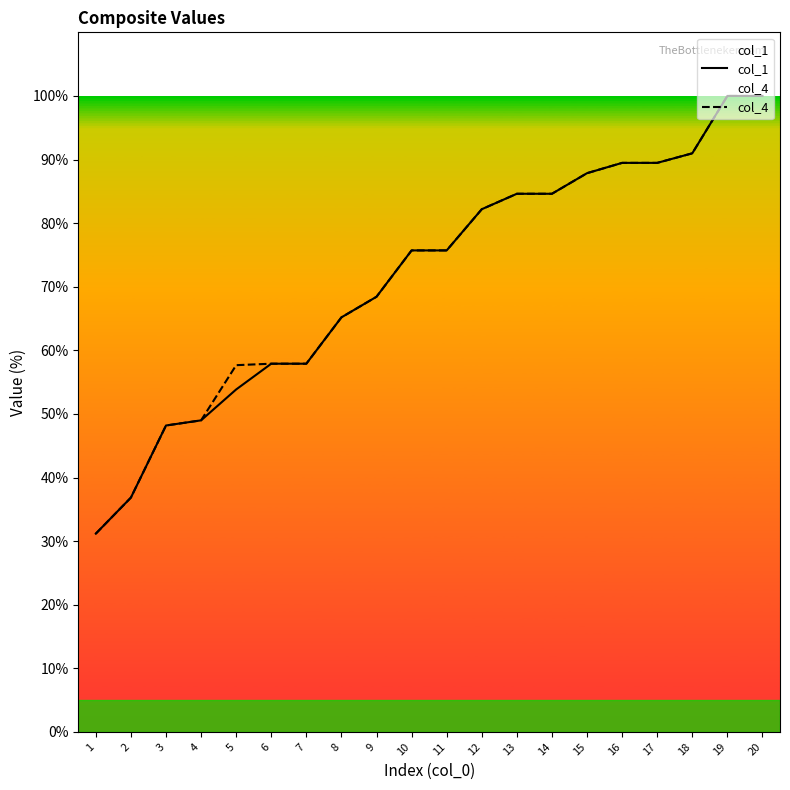

Which has a higher value, 15 or 17?

17